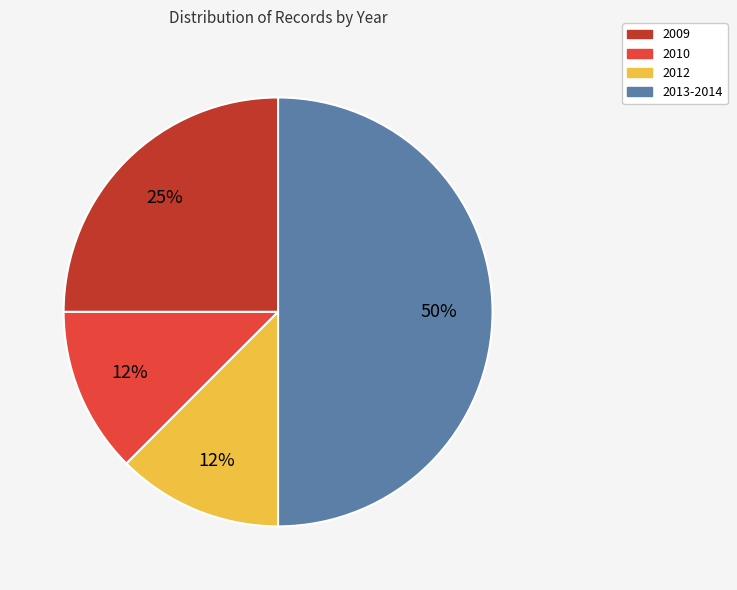

How many slices are in this pie chart?

4